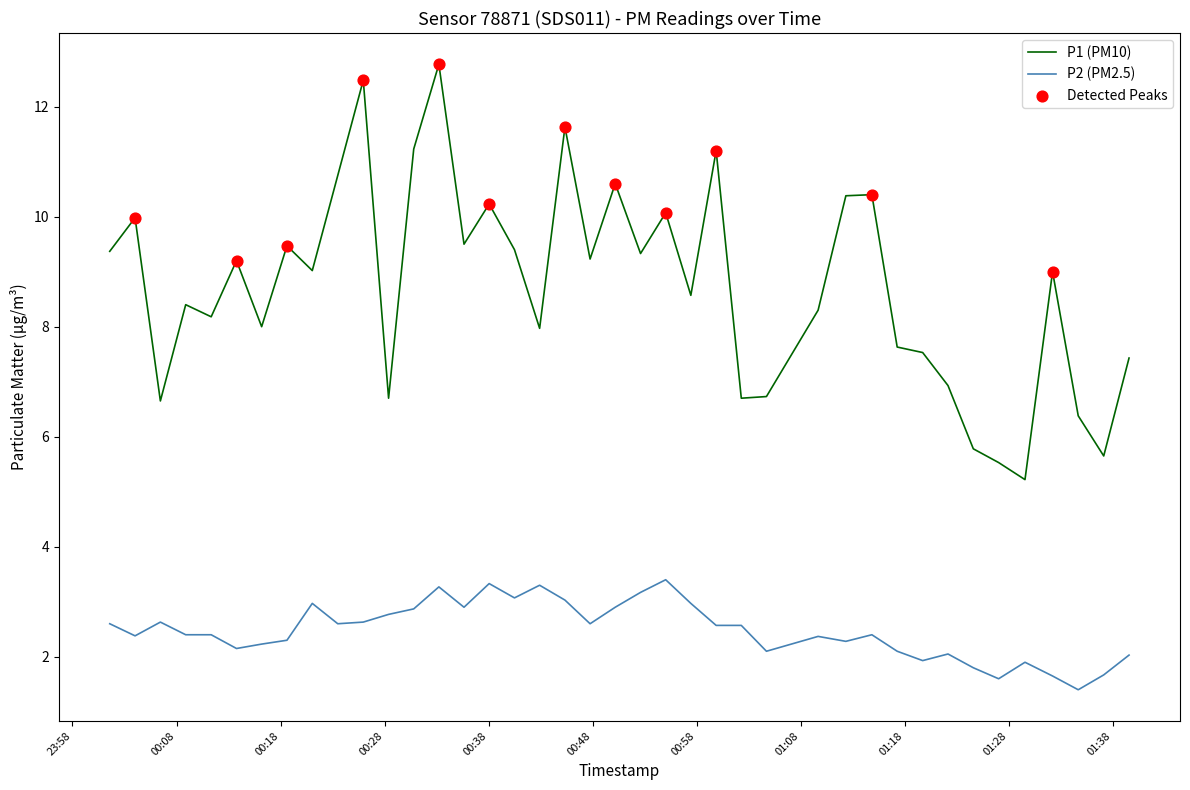

Which series has the largest total across all categories?

P1 (PM10)